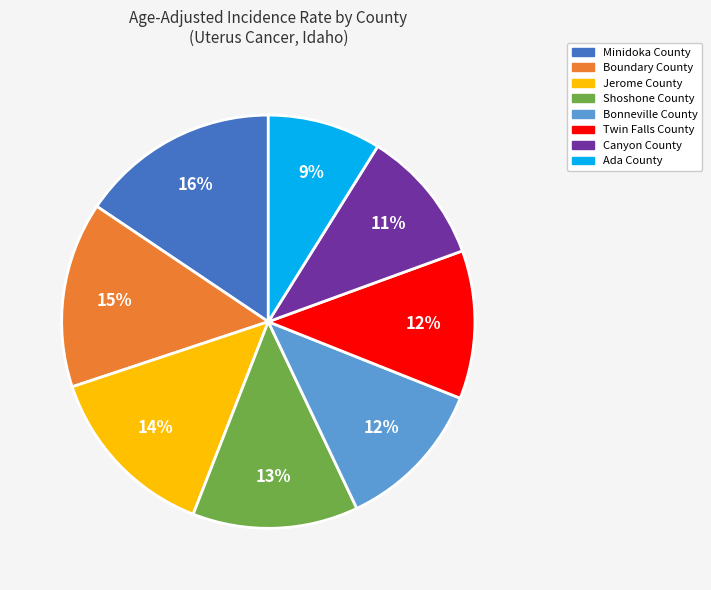

Count the number of slices in the pie.

8